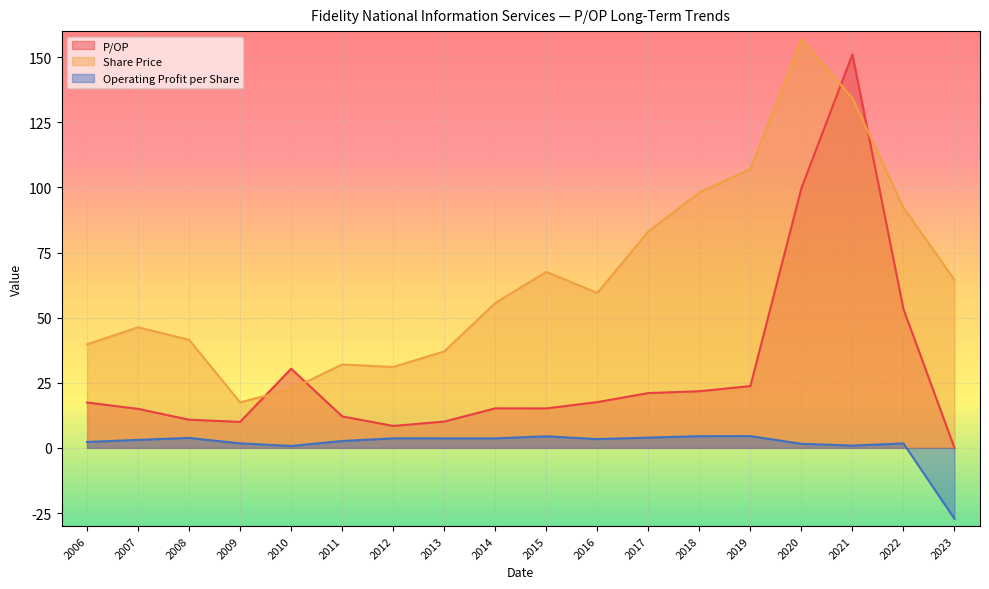

How many values in the Share Price series are below 59?

9